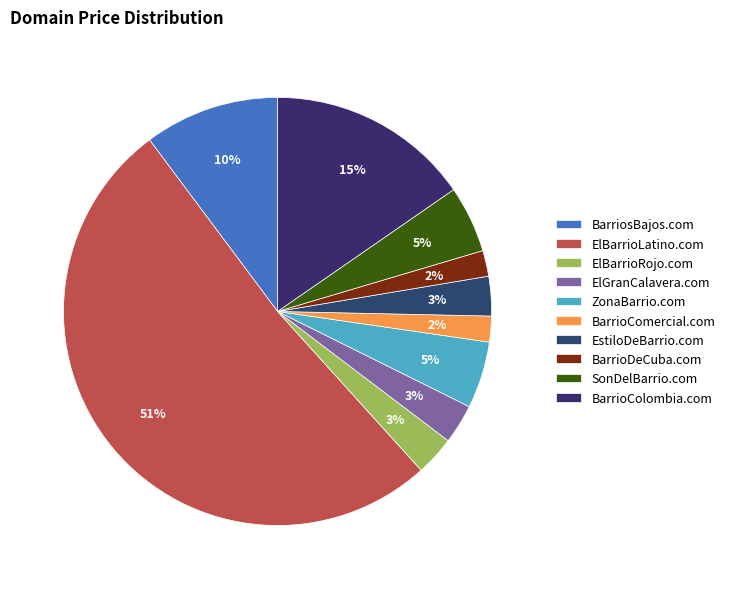

How many segments does this pie chart have?

10